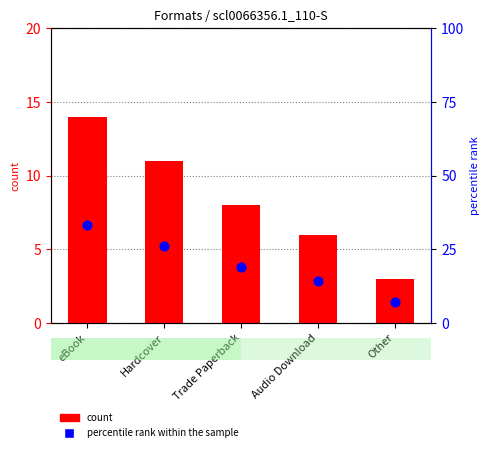

What is the total value across all series at Audio Download?

20.3